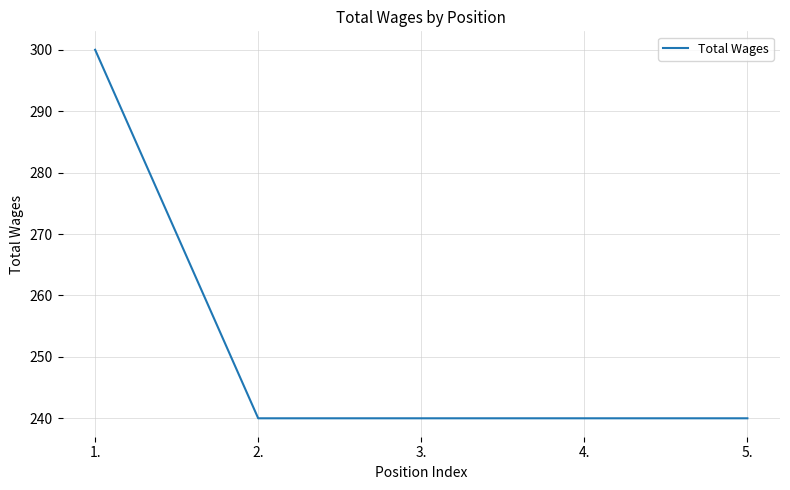

Which category has the highest value across all series?

1.